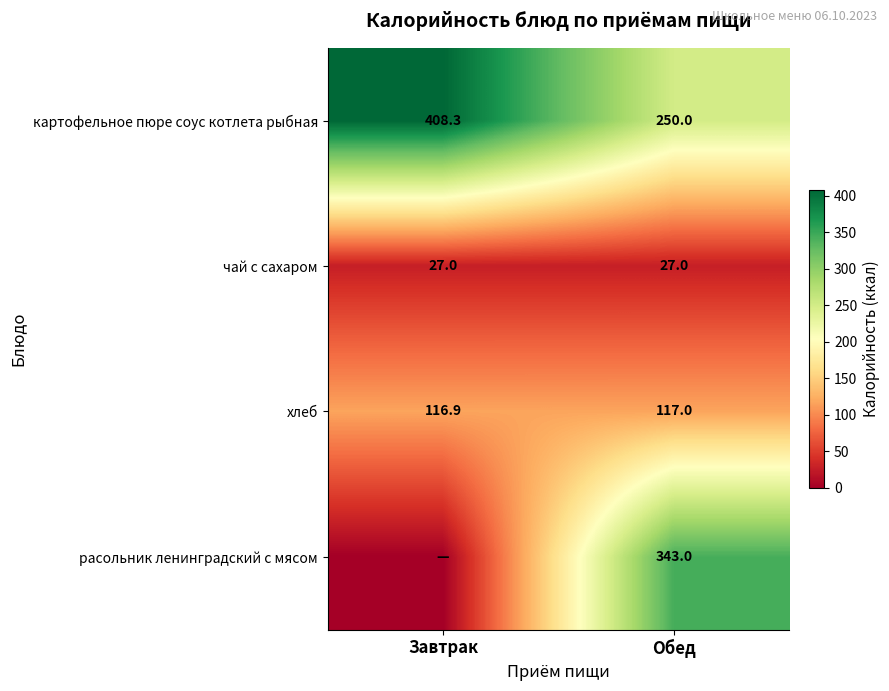

What is the difference between the highest and lowest values at Обед?

316.0